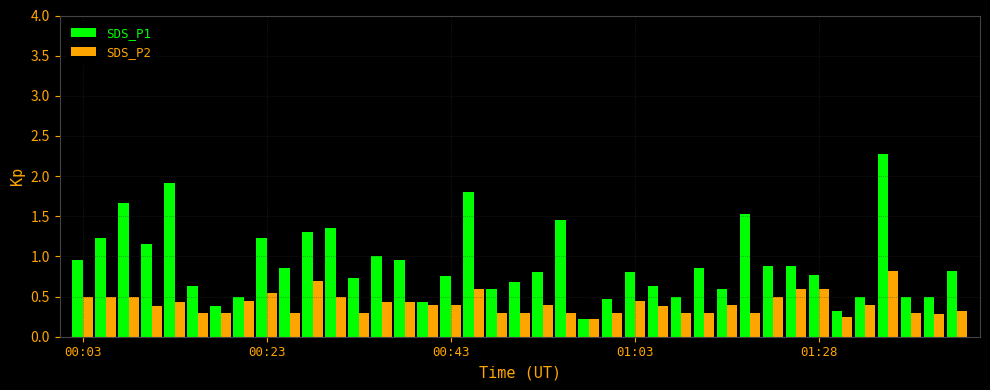

What is the average value of the SDS_P2 series?

0.4